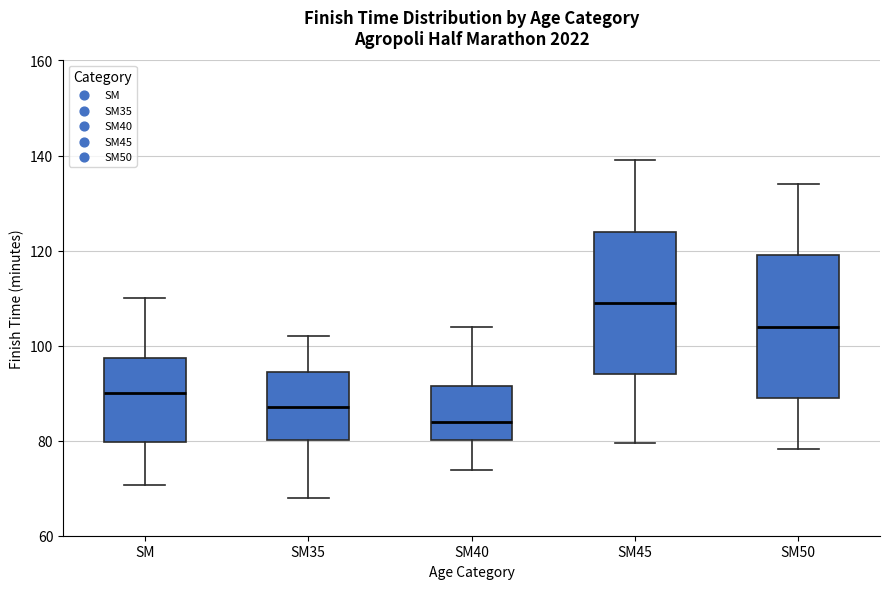

Where does the median line of the box for SM45 sit on the y-axis? The values are not printed on the chart, so give them approximately, as read against the axis.

110